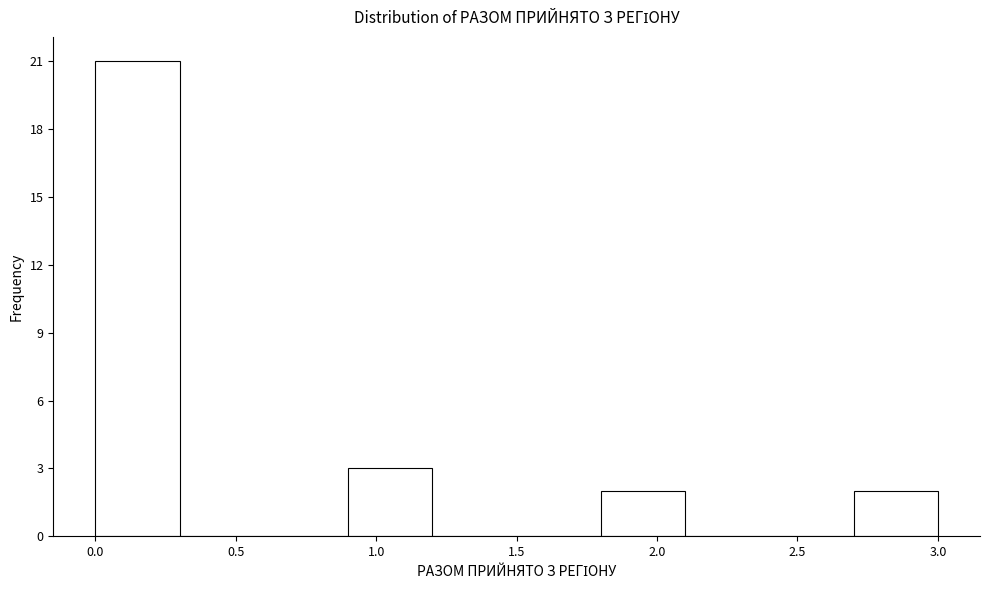

Which range on the x-axis has the tallest bar?

0.0 to 0.3